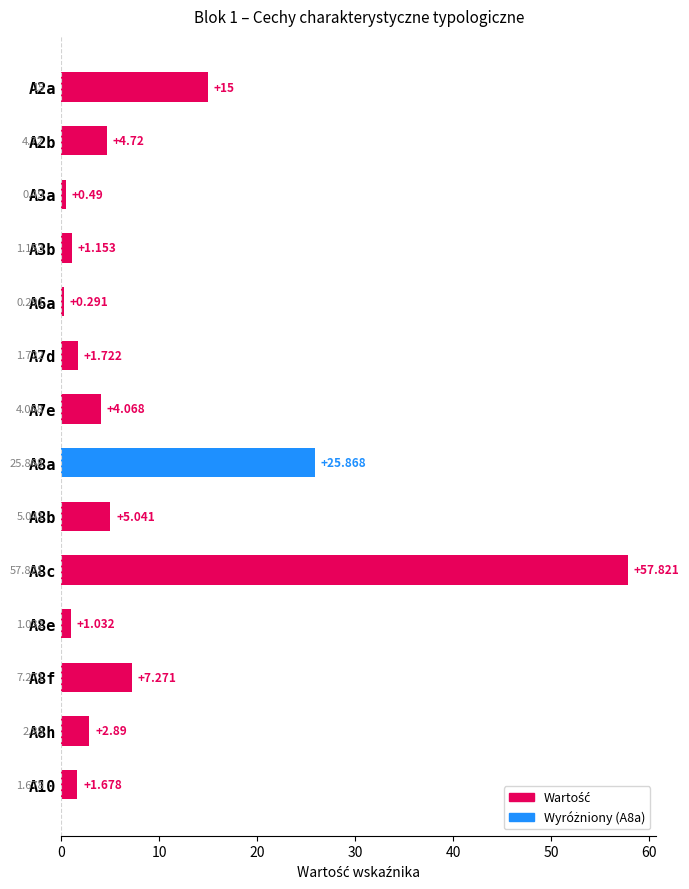

How many bars are there in total?

14